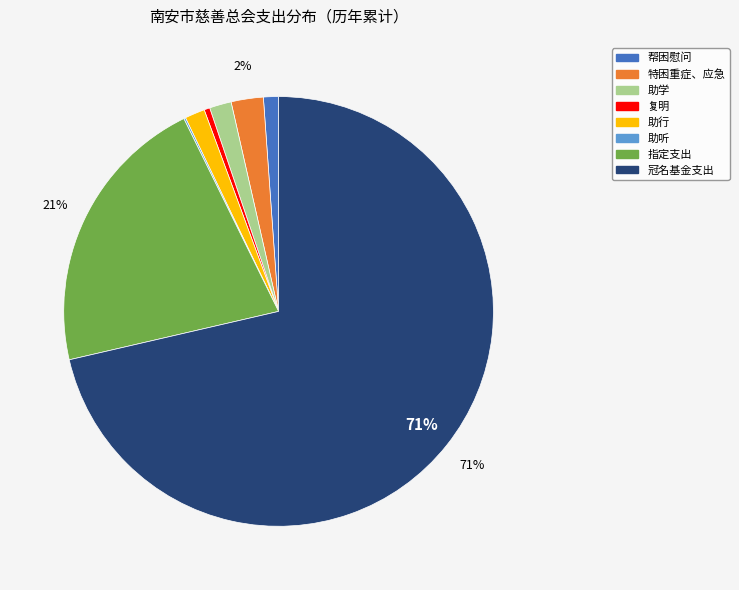

Combined, do 冠名基金支出 and 特困重症、应急 account for over 50%?

Yes